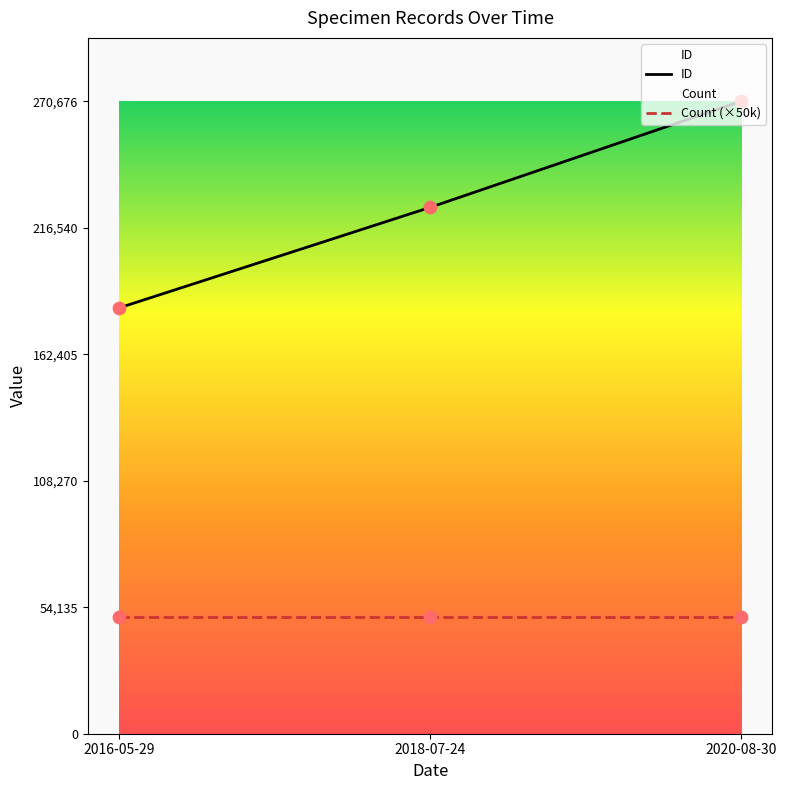

At how many categories does at least one series exceed 84628?

3